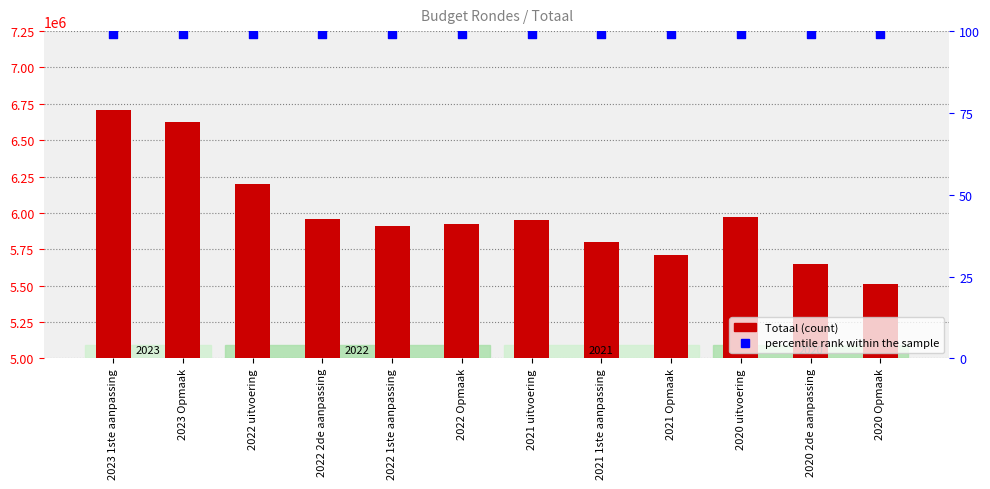

Which series has the largest total across all categories?

Totaal